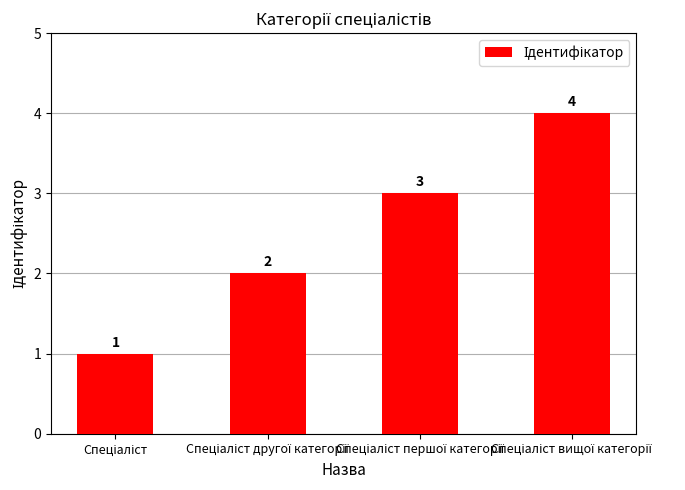

What is the value of the 4th bar from the left?

4